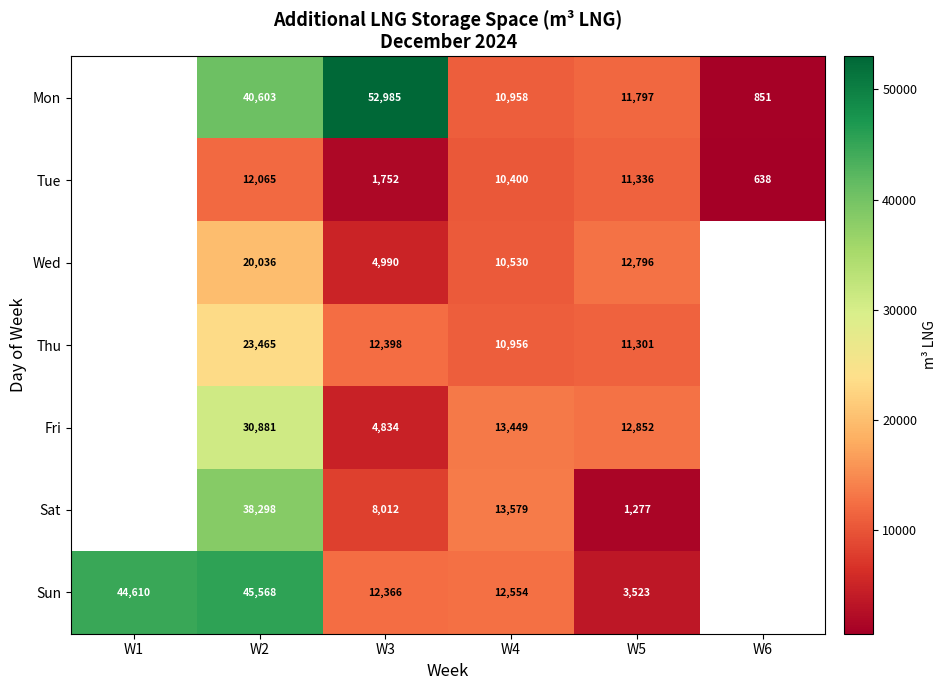

Which series changed the most between W2 and W4?

Sun